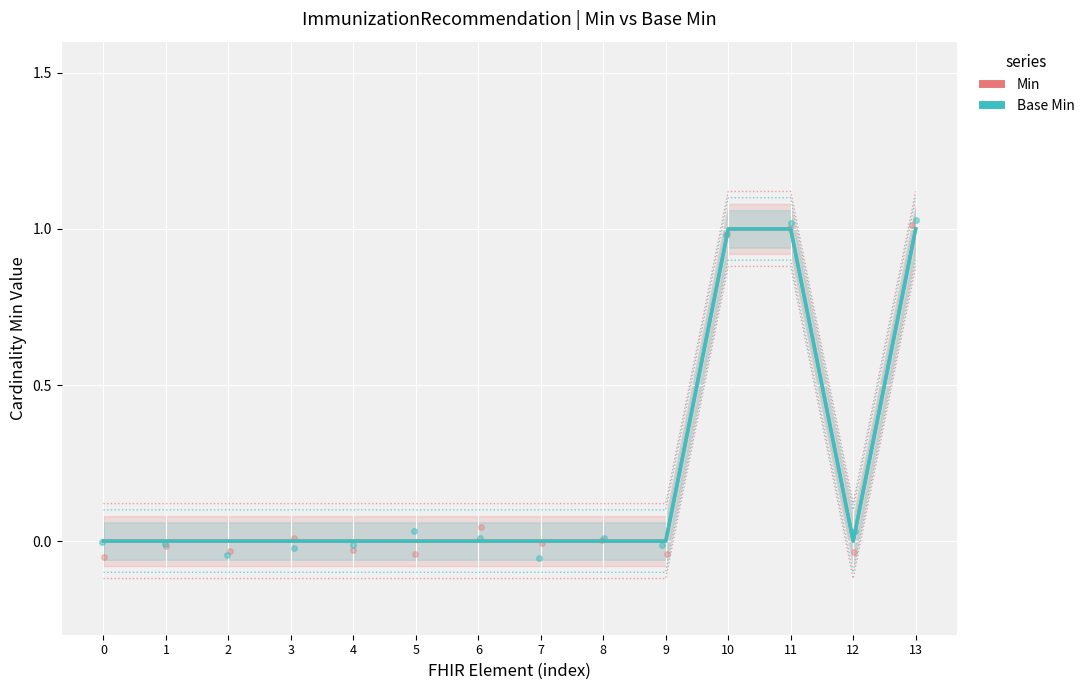

How many Min values are between 0 and 1?

14